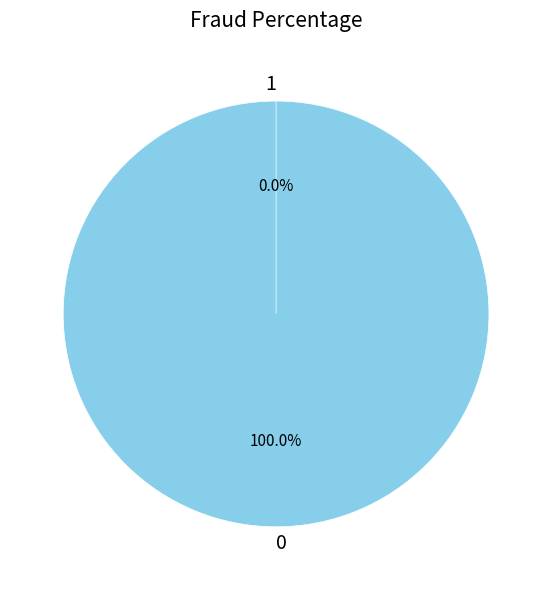

Which category has the smallest portion of the pie?

1